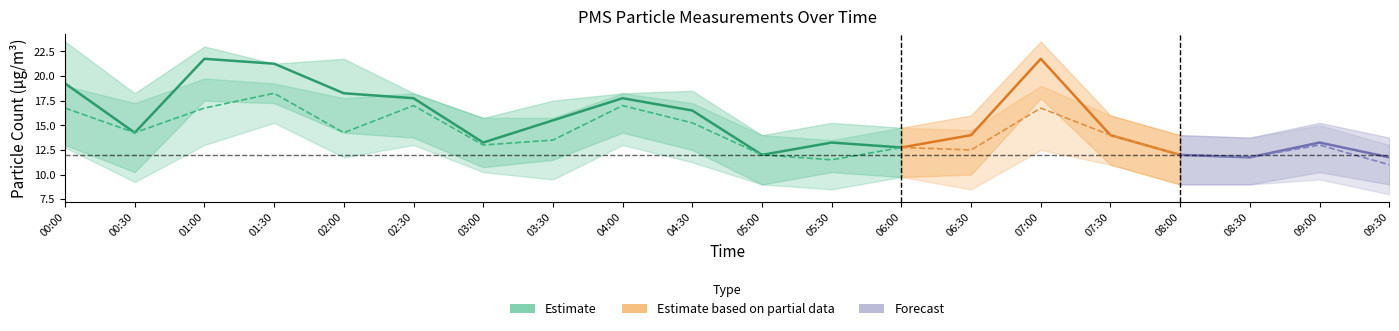

The value of PMS_P2_upper at 04:30 is 26.2. True or false?

False